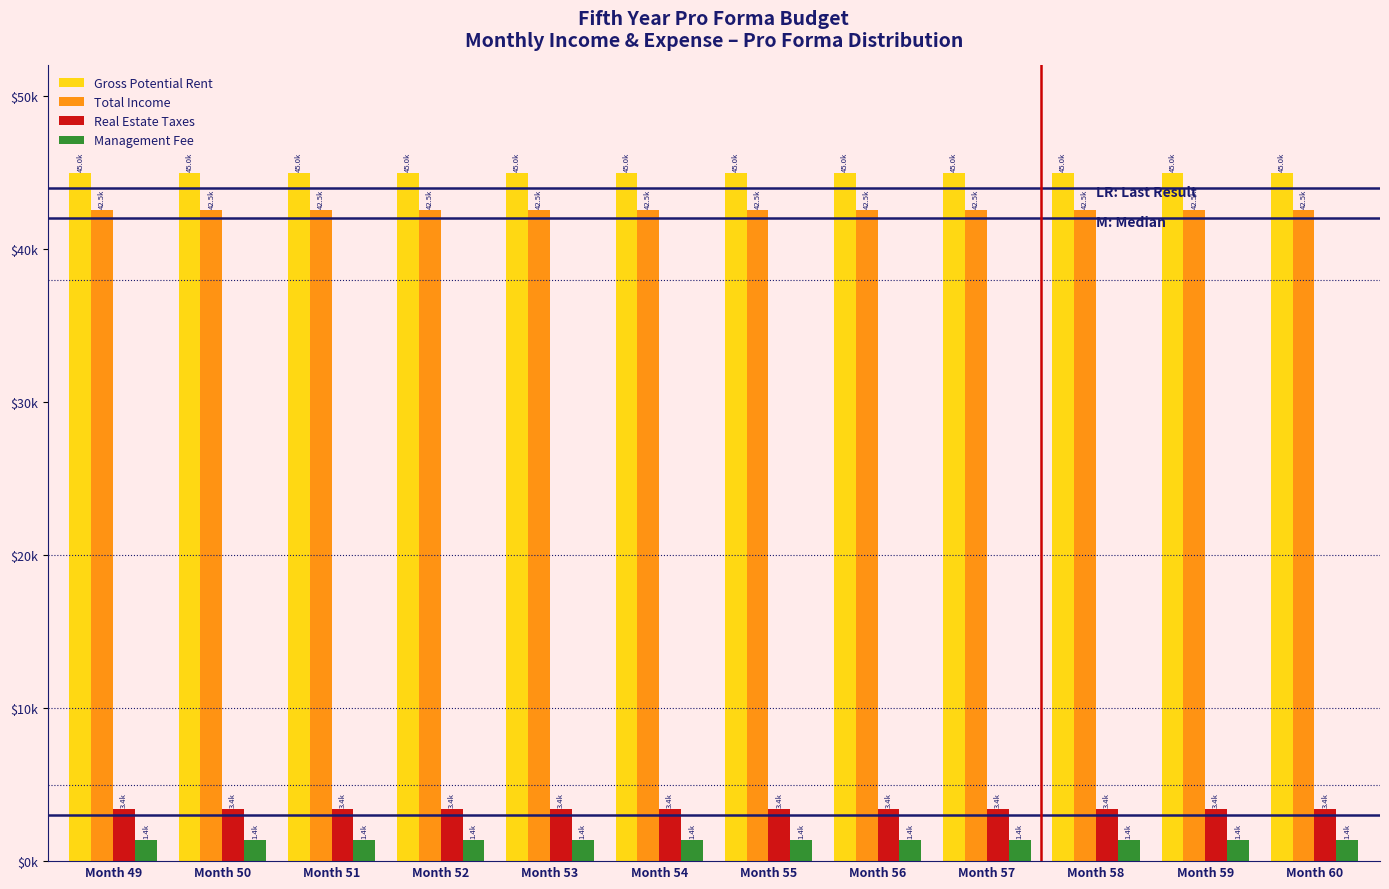

Does the chart contain any negative values?

No